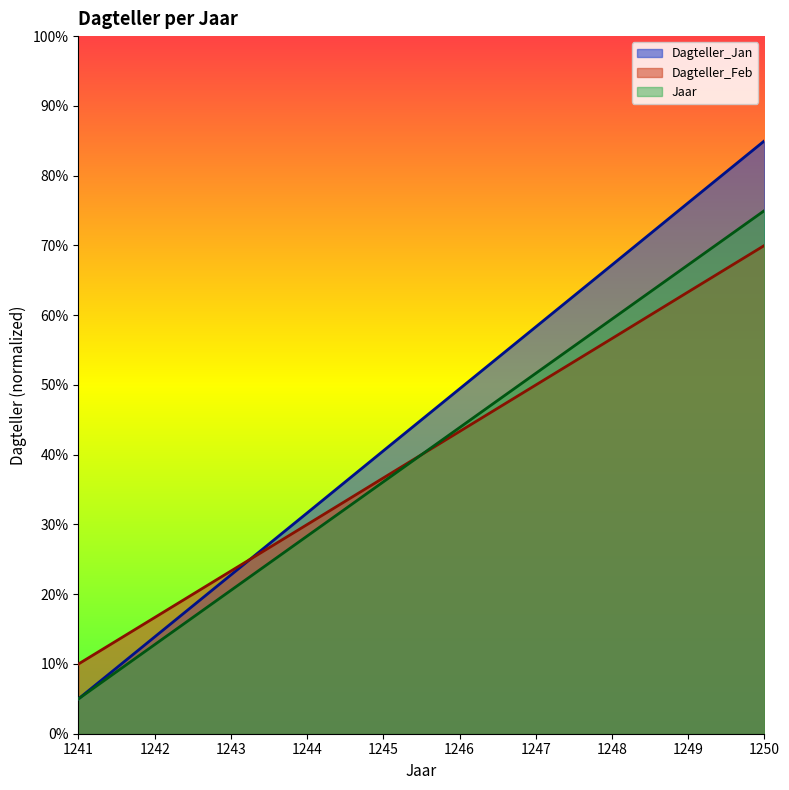

True or false: Dagteller_Feb and Dagteller_Jan intersect in this chart.

True